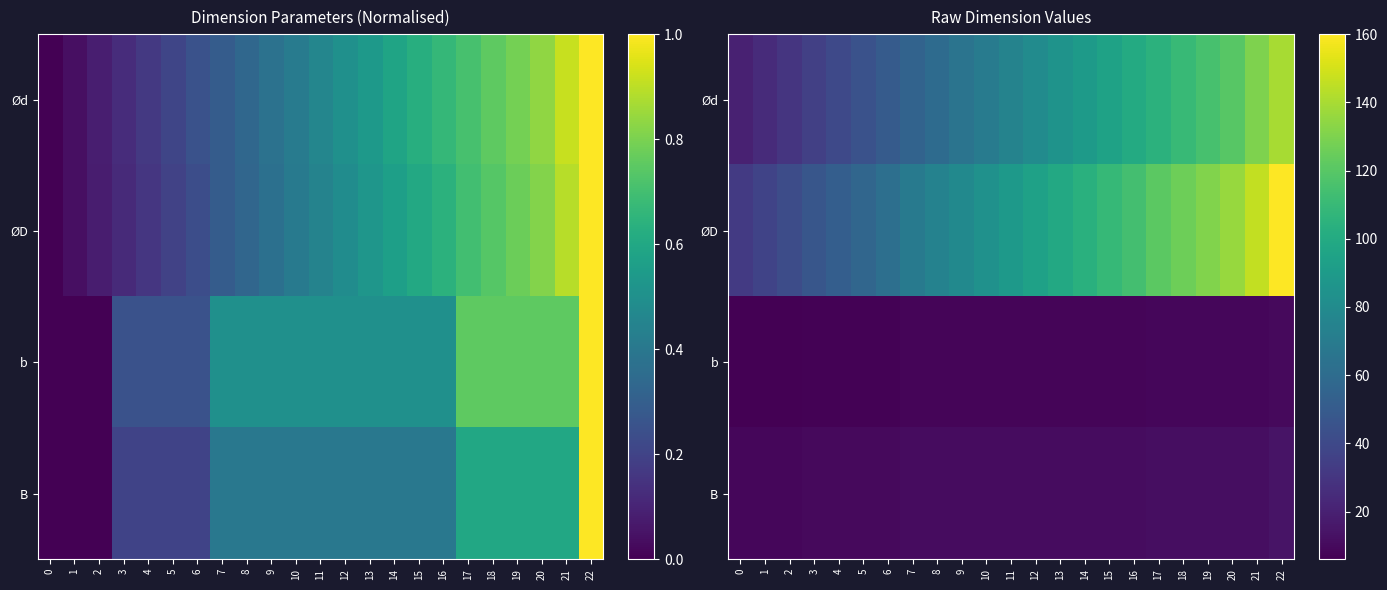

What is the maximum value for B?

14